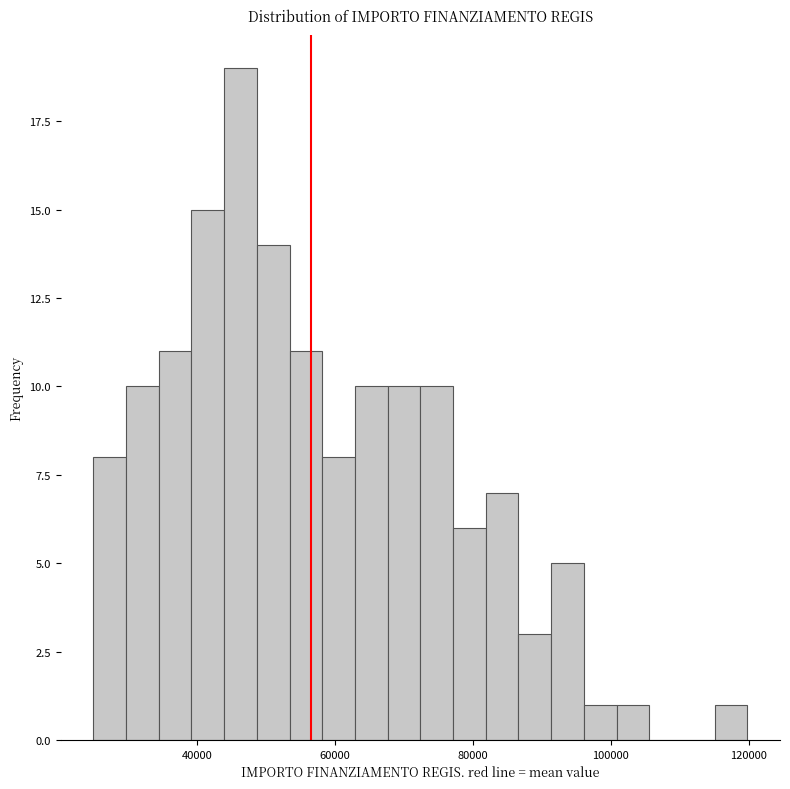

Read against the x-axis, roughly where is the centre of the tallest bar?

46000